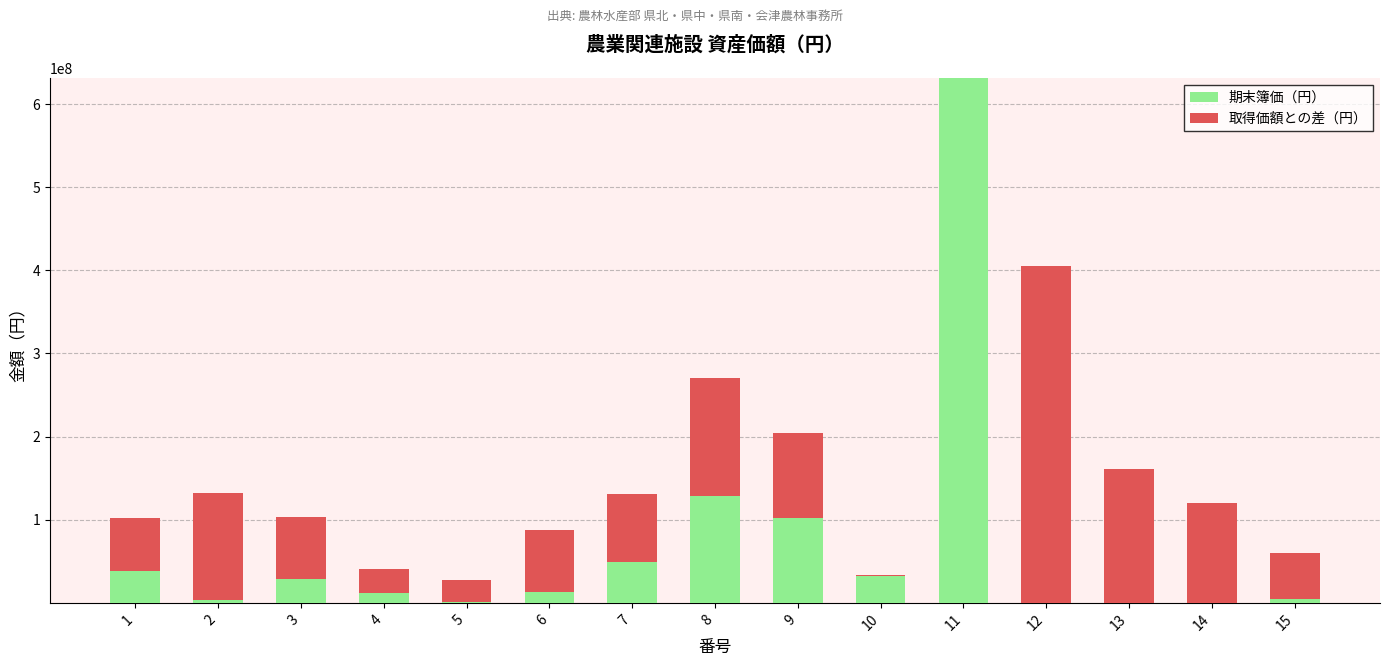

At which label is 期末簿価（円） closest to 315556020?

8